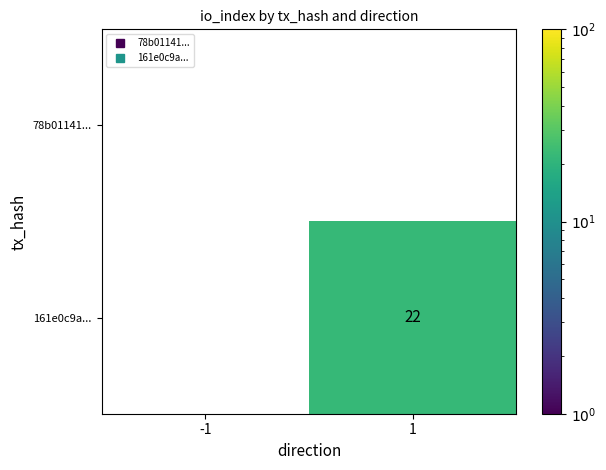

At 1, list the series in order from smallest to largest.

78b01141..., 161e0c9a...